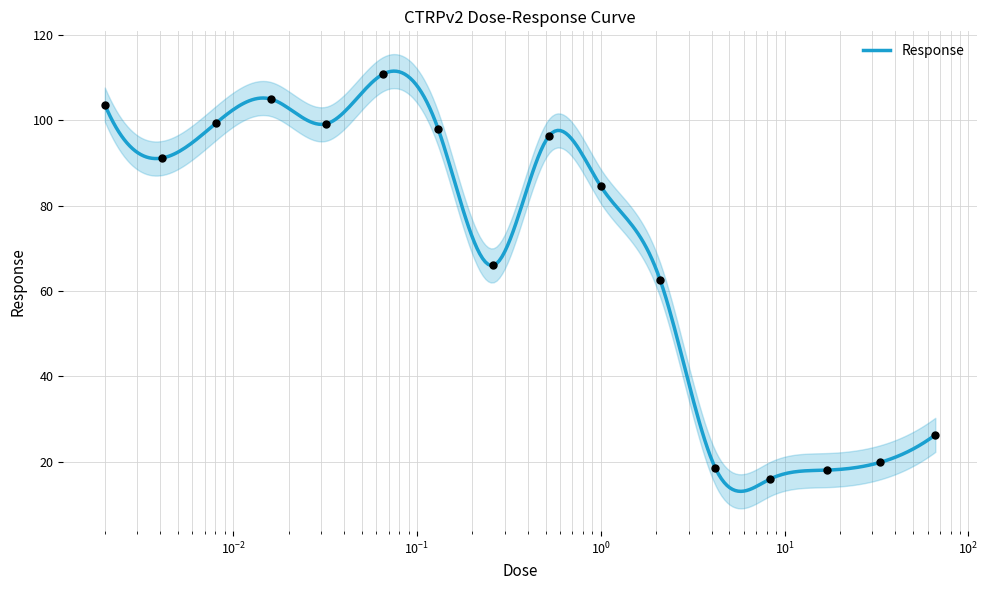

Approximately how many times larger is the value at 4.2 compared to 0.065?

0.2